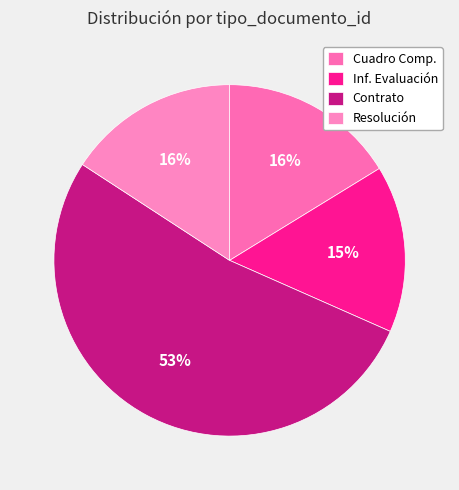

How many slices are in this pie chart?

4